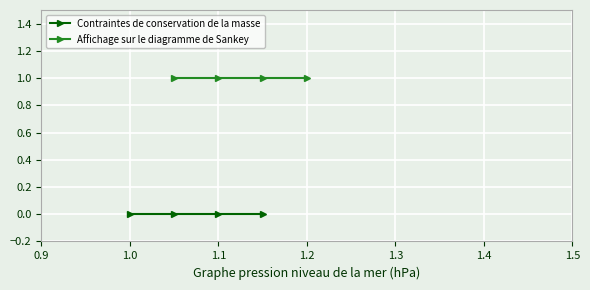

What is the label of the 4th point from the left?

1.2